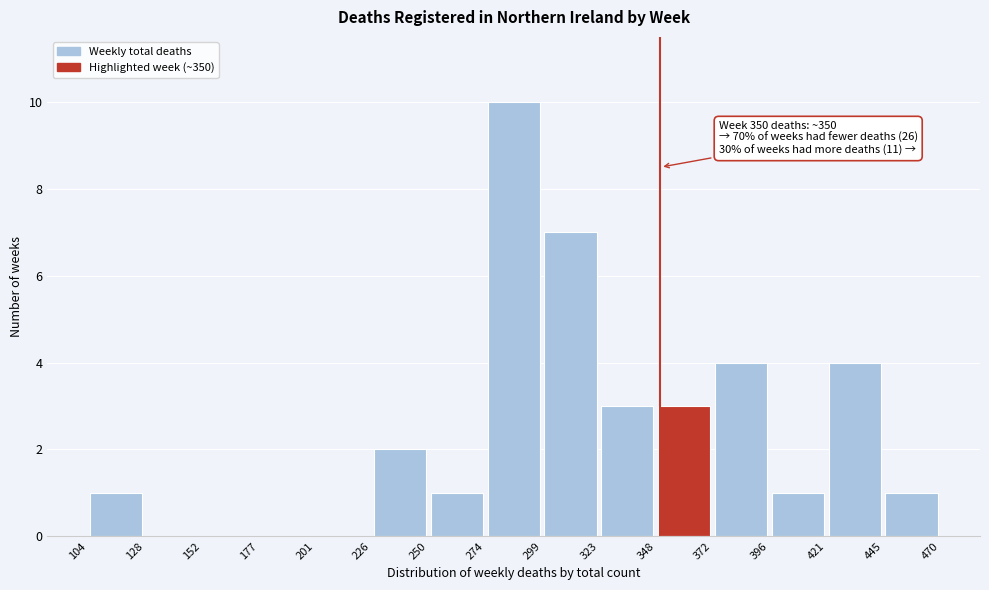

Which range on the x-axis has the tallest bar?

274 to 299